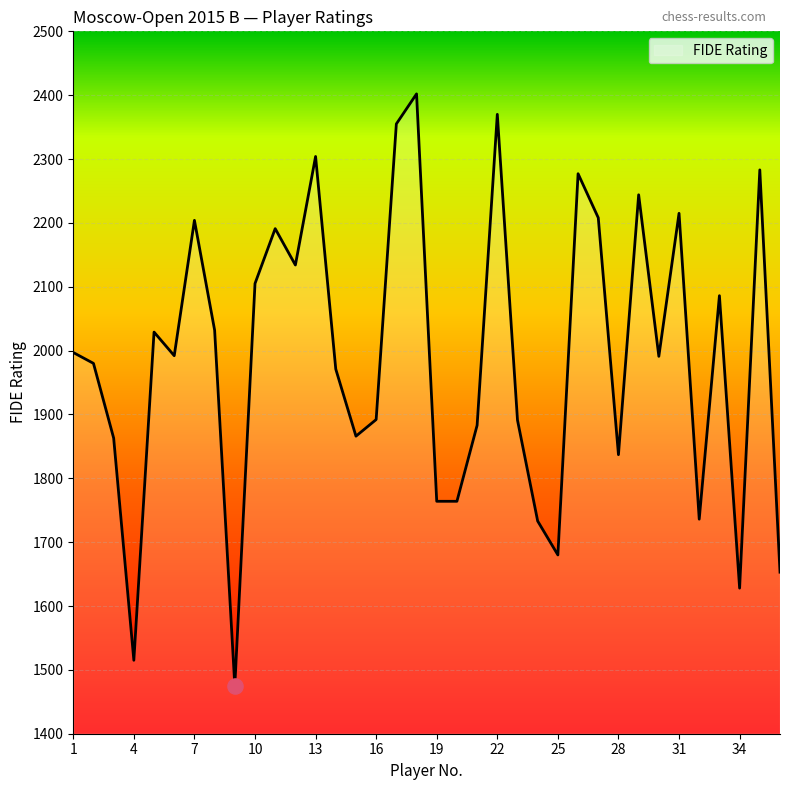

What is the difference between the maximum and minimum values?

927